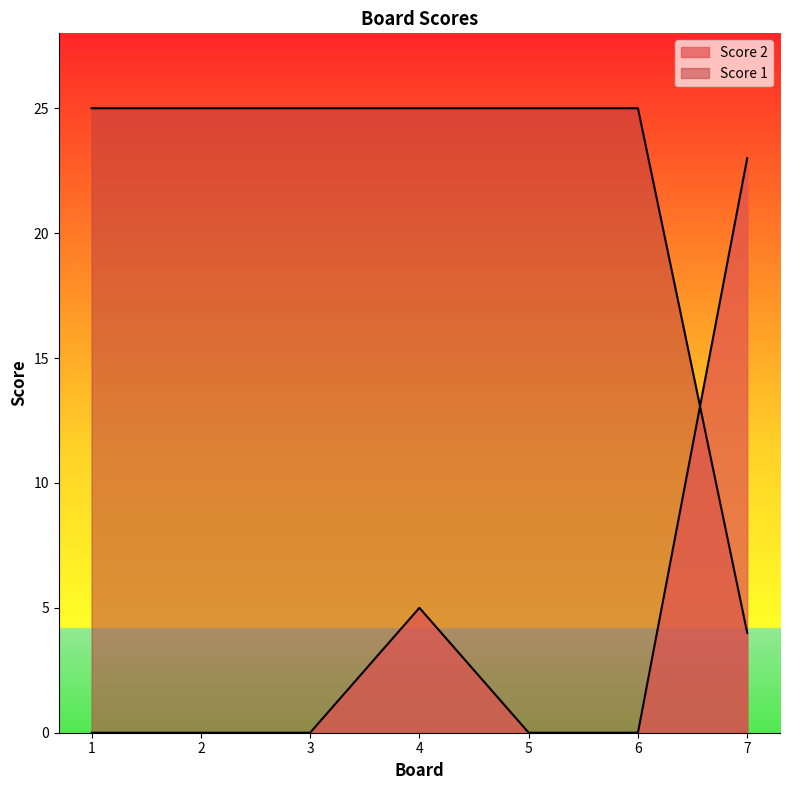

Which series ends up on top after the final intersection of Score 1 and Score 2?

Score 2